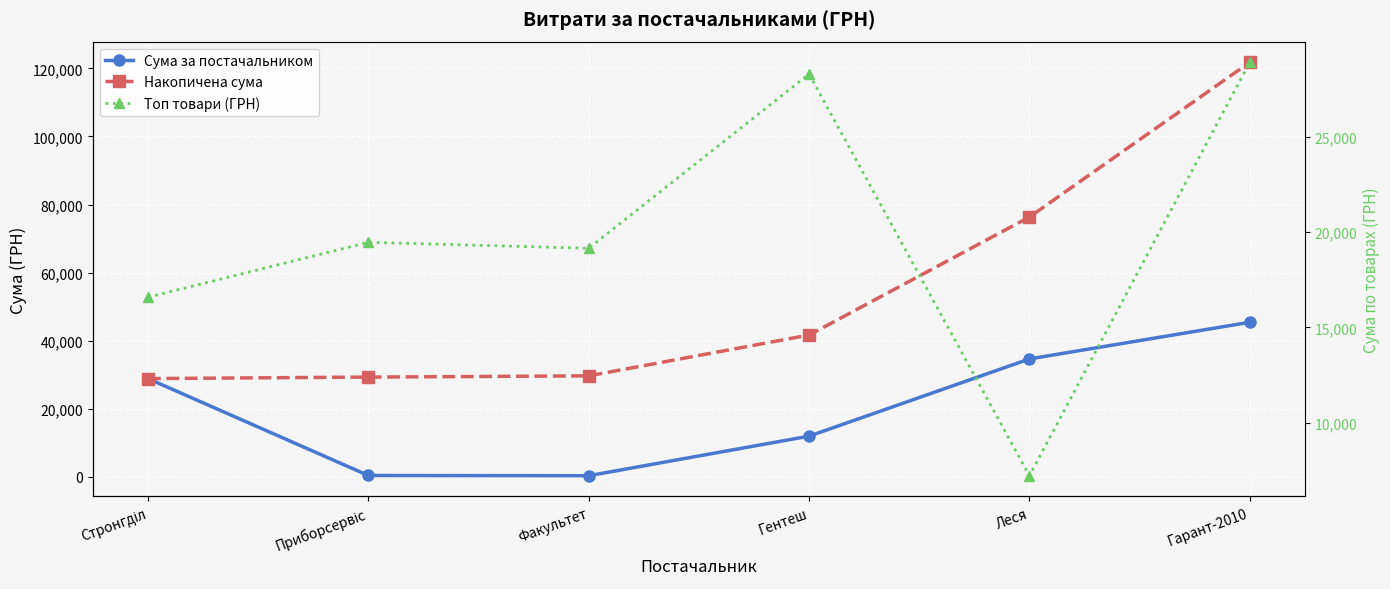

How many series are shown in this chart?

3